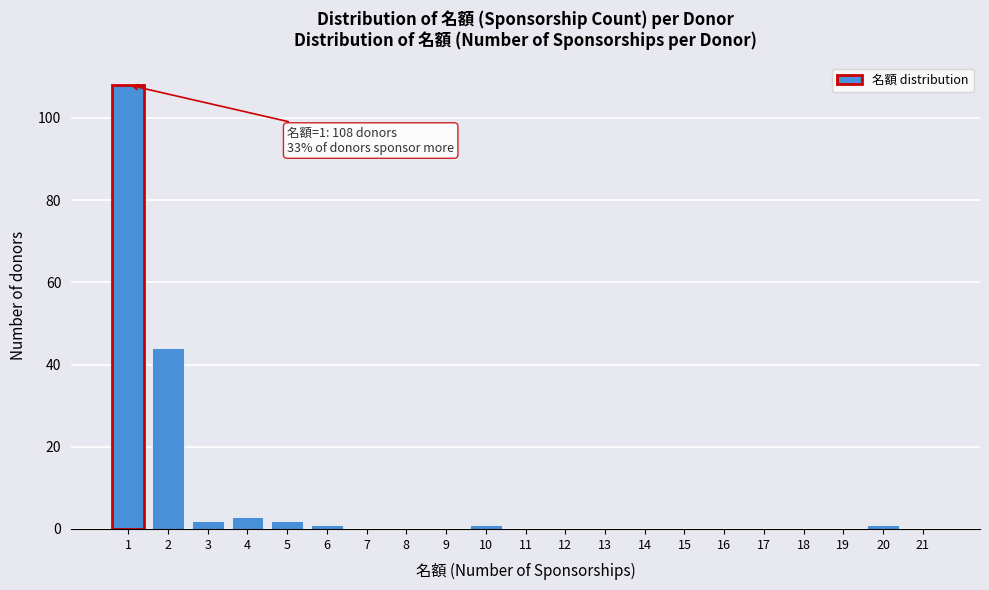

Reading left to right, extract all data points from this chart.

1=108	2=44	3=2	4=3	5=2	6=1	7=0	8=0	9=0	10=1	11=0	12=0	13=0	14=0	15=0	16=0	17=0	18=0	19=0	20=1	21=0